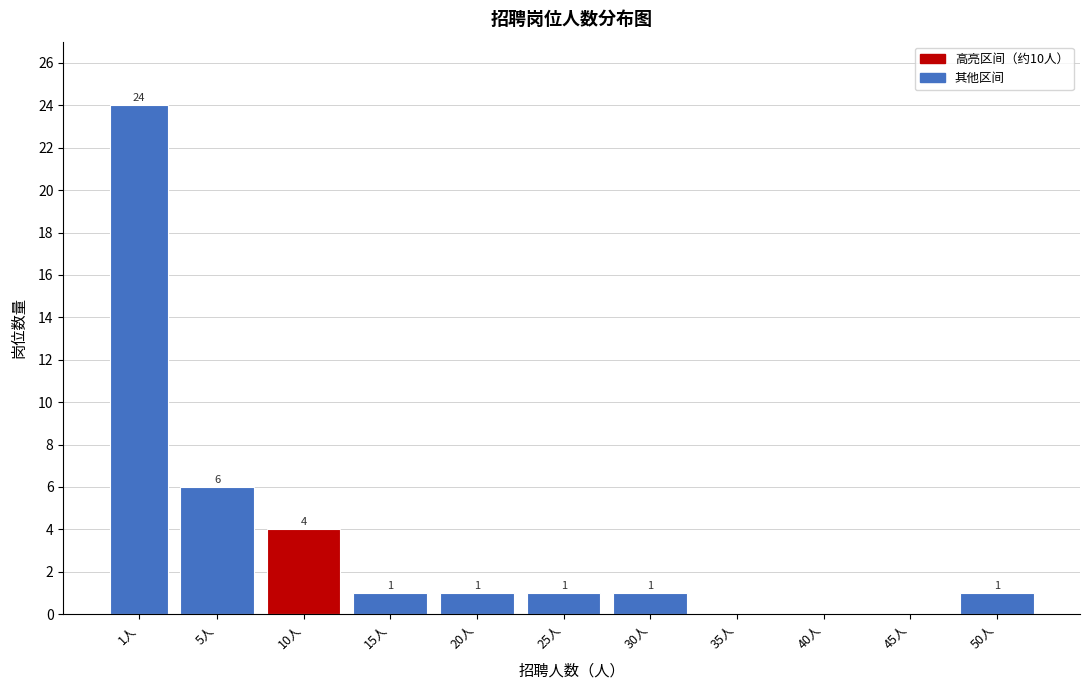

Reading right to left, list all the values displayed in this chart.

50人=1	45人=0	40人=0	35人=0	30人=1	25人=1	20人=1	15人=1	10人=4	5人=6	1人=24